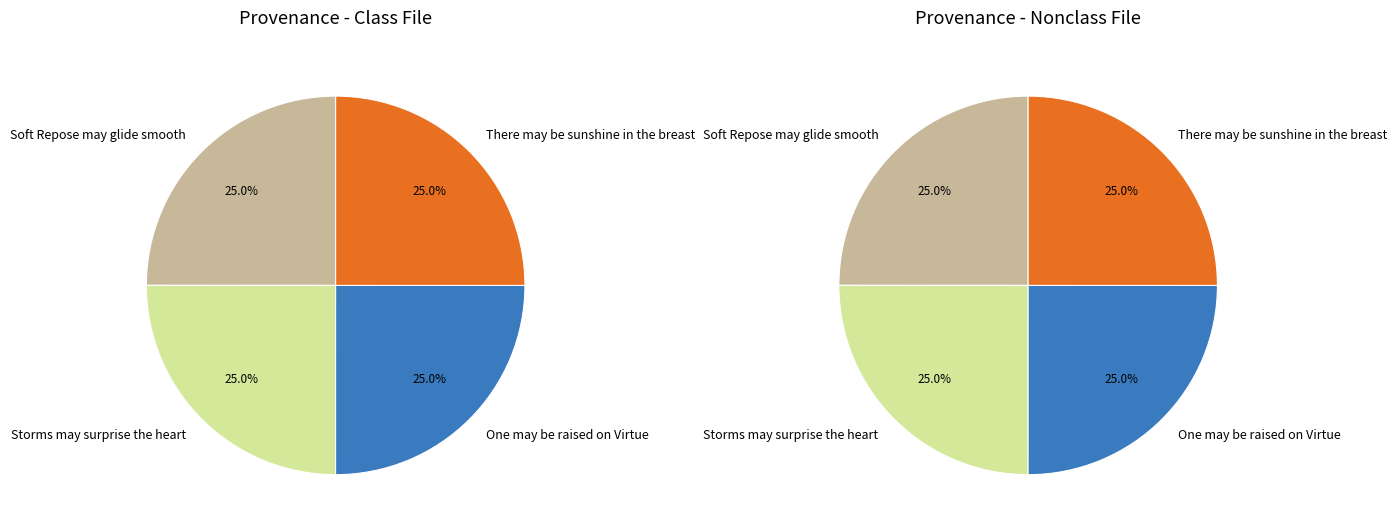

What is the smallest slice in the pie chart?

Soft Repose may glide smooth